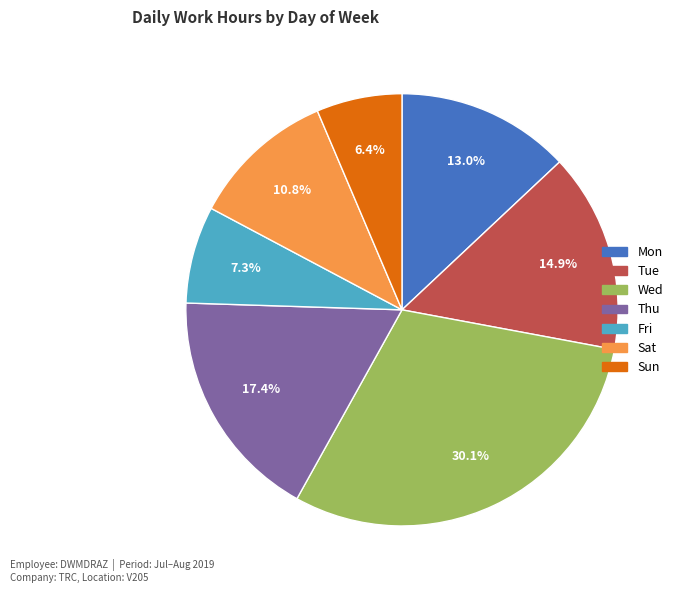

To the nearest percent, what percentage of the pie is Sun?

6%